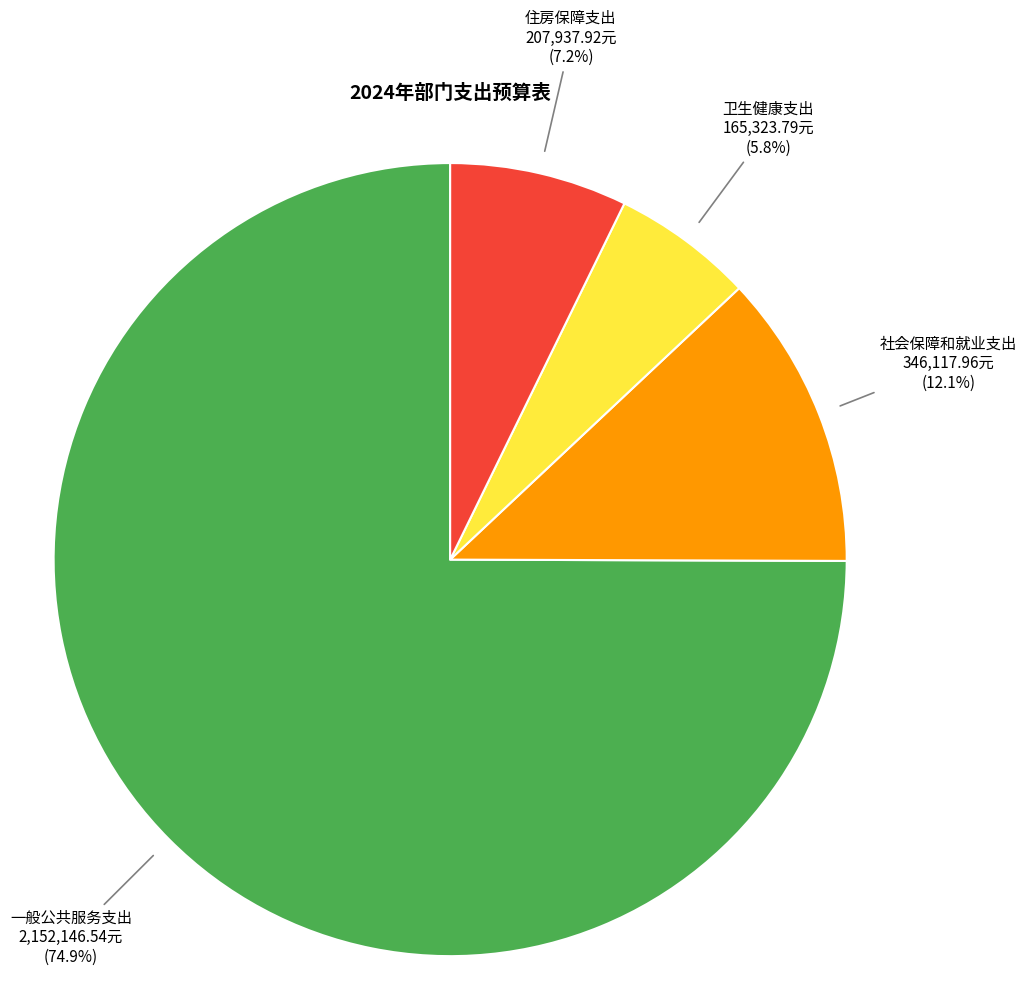

Between 社会保障和就业支出 and 卫生健康支出, which is larger?

社会保障和就业支出